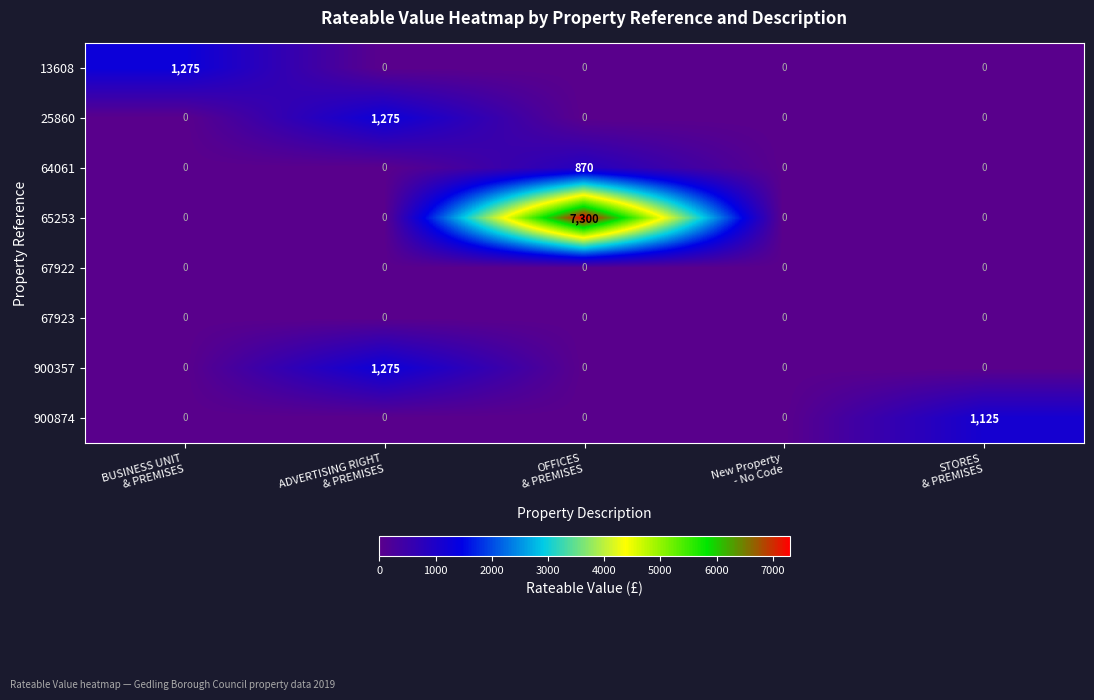

Which series has the widest spread of values?

65253